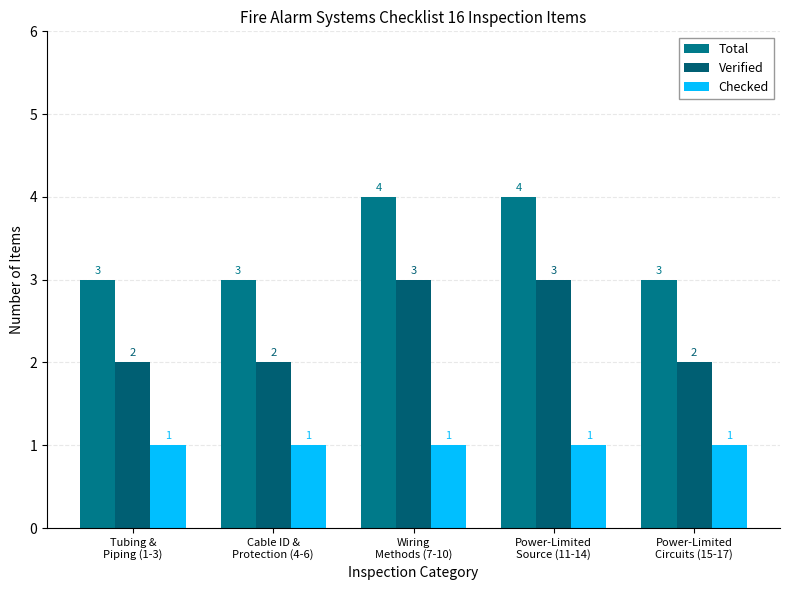

How many values in the Total series exceed 3?

2